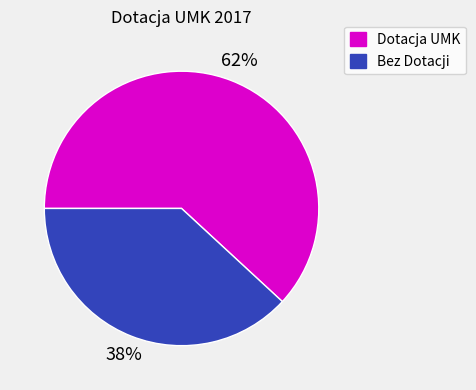

How many slices are in this pie chart?

2